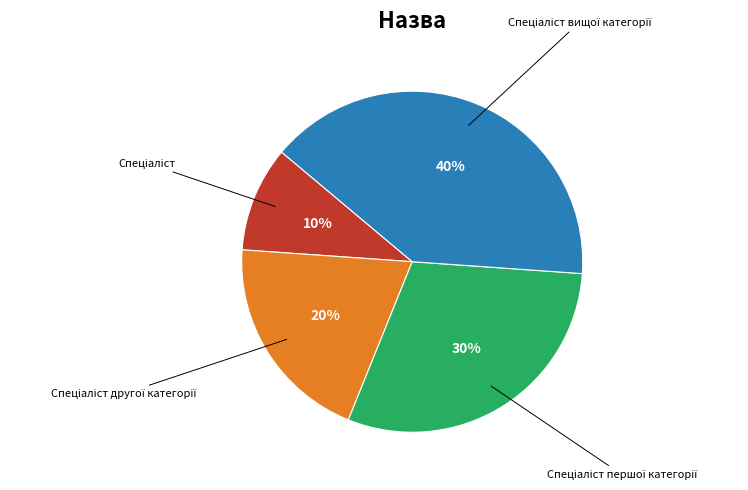

Does any single category account for the majority?

No